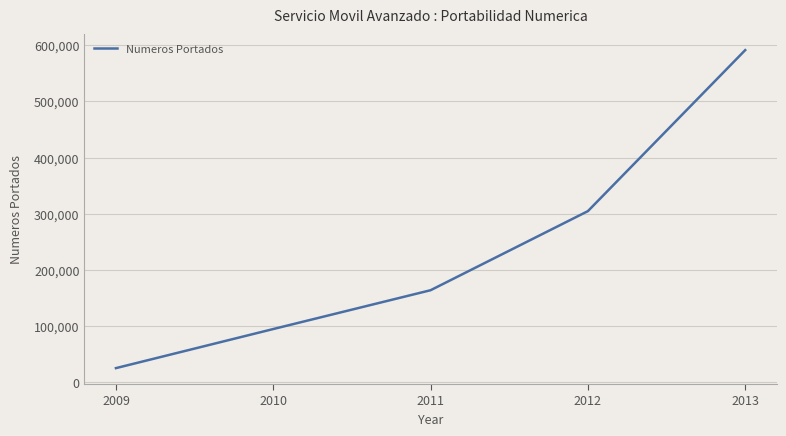

Reading left to right, transcribe all the data shown in this chart.

2009=24953	2010=94586	2011=163704	2012=304573	2013=591372